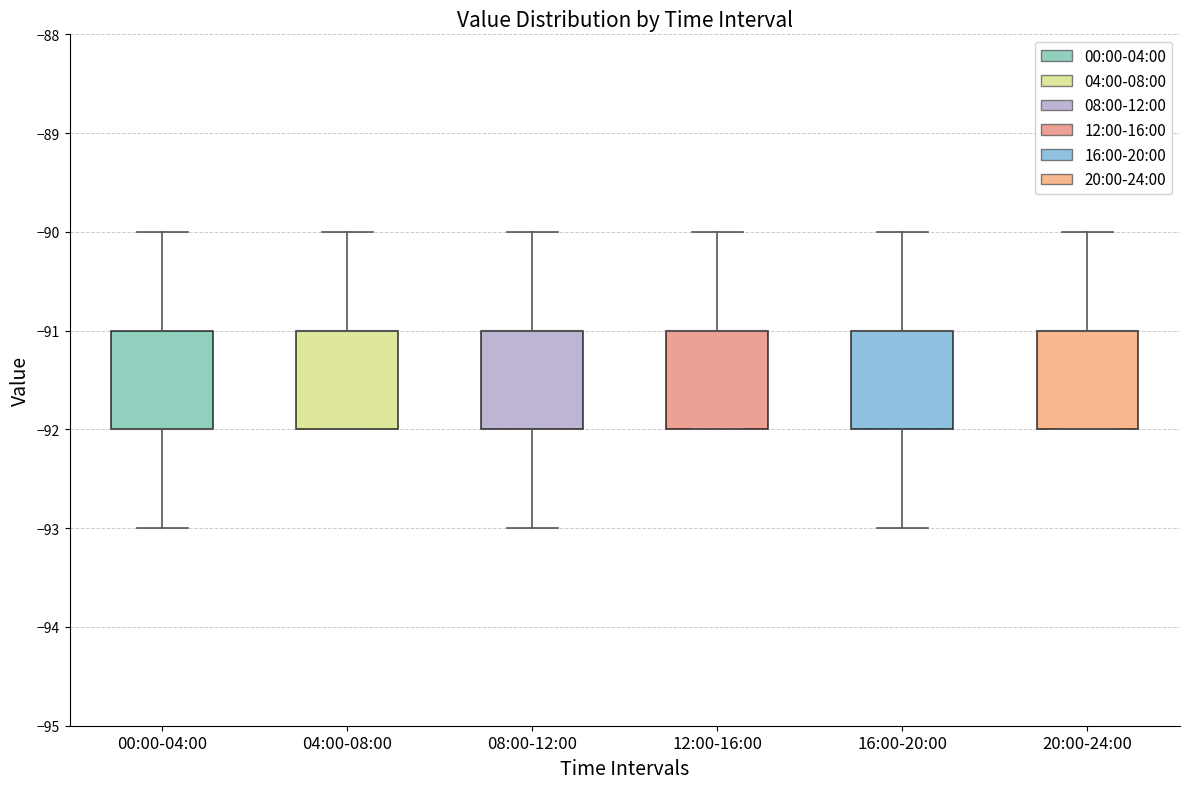

Reading left to right, read every box against the y-axis: the position of its median line, the range the box covers, and the ends of its whiskers. The values are not printed on the chart, so give them approximately, as read against the axis.

00:00-04:00: median -92 (drawn on the box's lower edge), box -92 to -91, whiskers -93 to -90
04:00-08:00: median -91 (drawn on the box's upper edge), box -92 to -91, whiskers -92 to -90
08:00-12:00: median -91 (drawn on the box's upper edge), box -92 to -91, whiskers -93 to -90
12:00-16:00: median -91 (drawn on the box's upper edge), box -92 to -91, whiskers -92 to -90
16:00-20:00: median -91 (drawn on the box's upper edge), box -92 to -91, whiskers -93 to -90
20:00-24:00: median -91 (drawn on the box's upper edge), box -92 to -91, whiskers -92 to -90